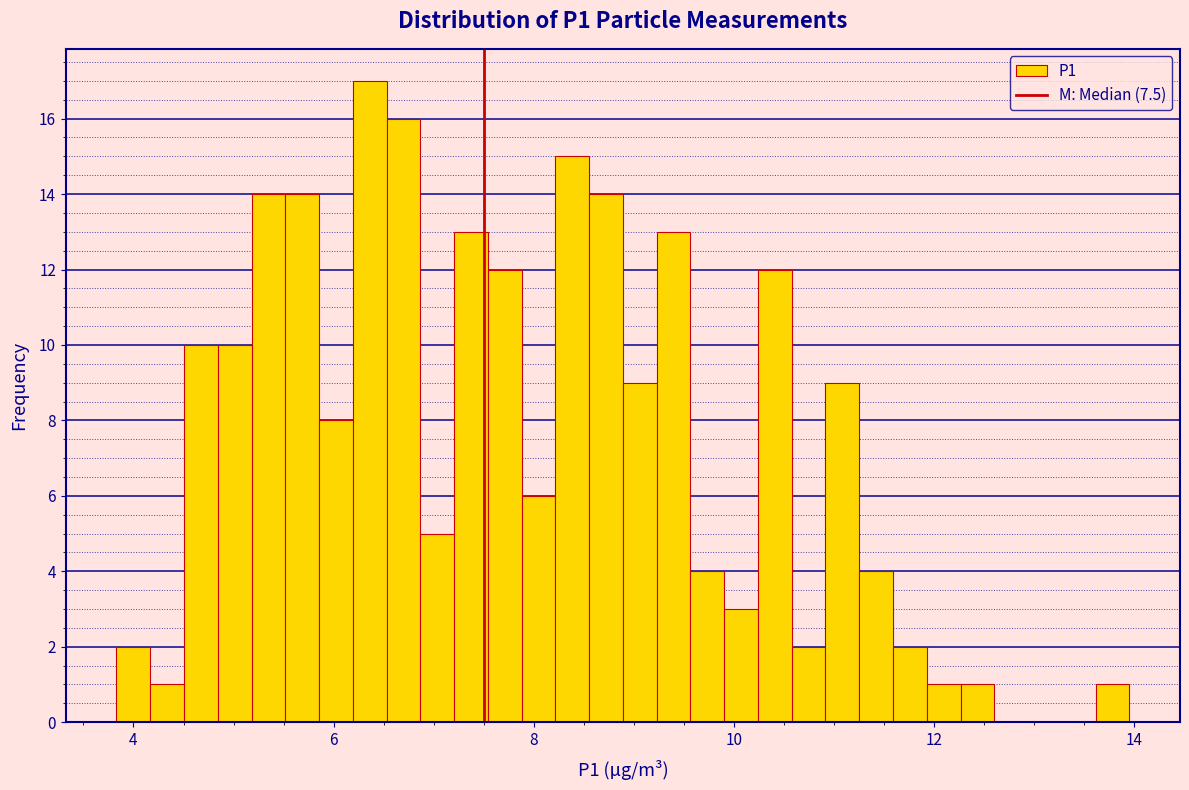

Around what value on the x-axis is the tallest bar? Give the approximate position of its centre, as read against the axis.

6.4